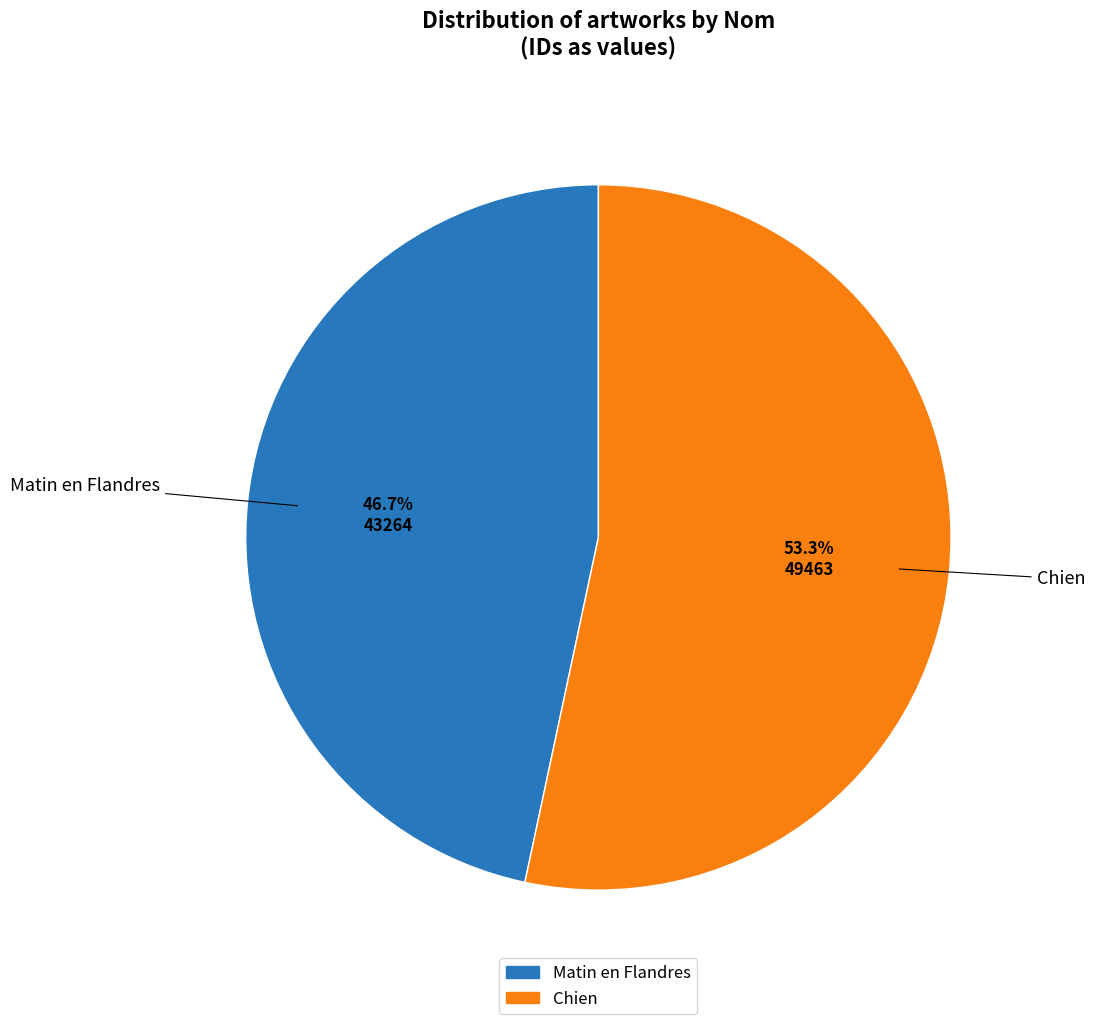

Rank the categories by value from lowest to highest.

Matin en Flandres, Chien